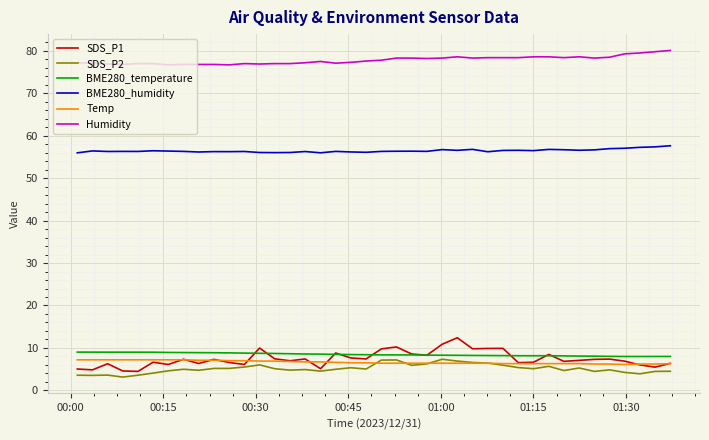

What is the minimum value for BME280_temperature?

8.0